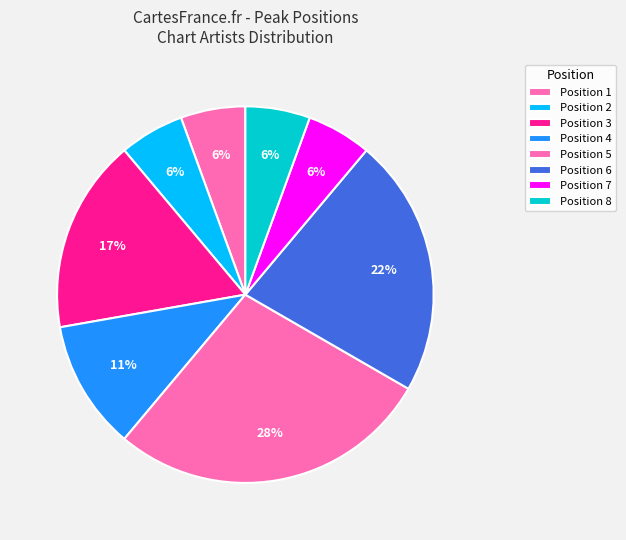

Count the number of slices in the pie.

8